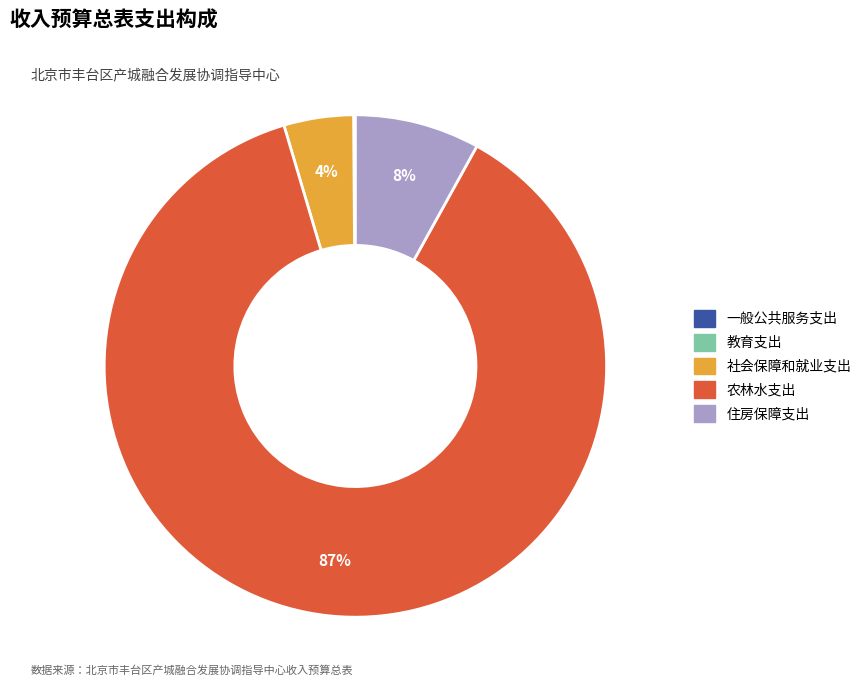

Is it true that 住房保障支出 is 1% of the pie?

False